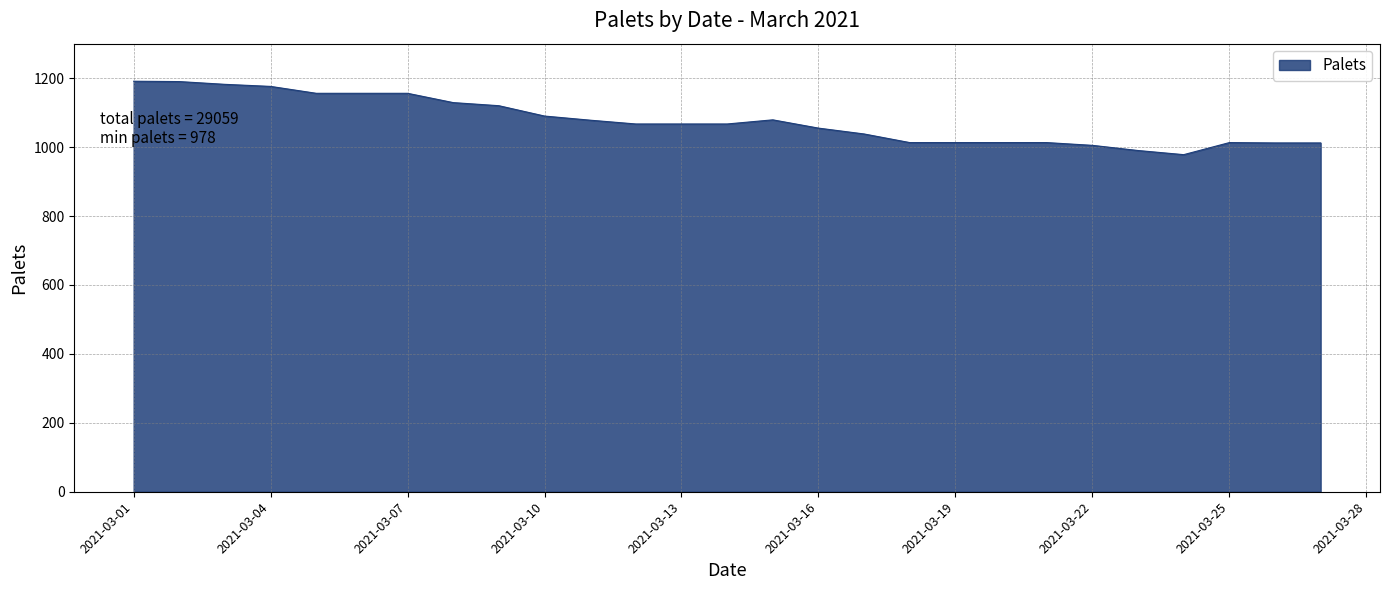

What is the difference between the maximum and minimum values?

213